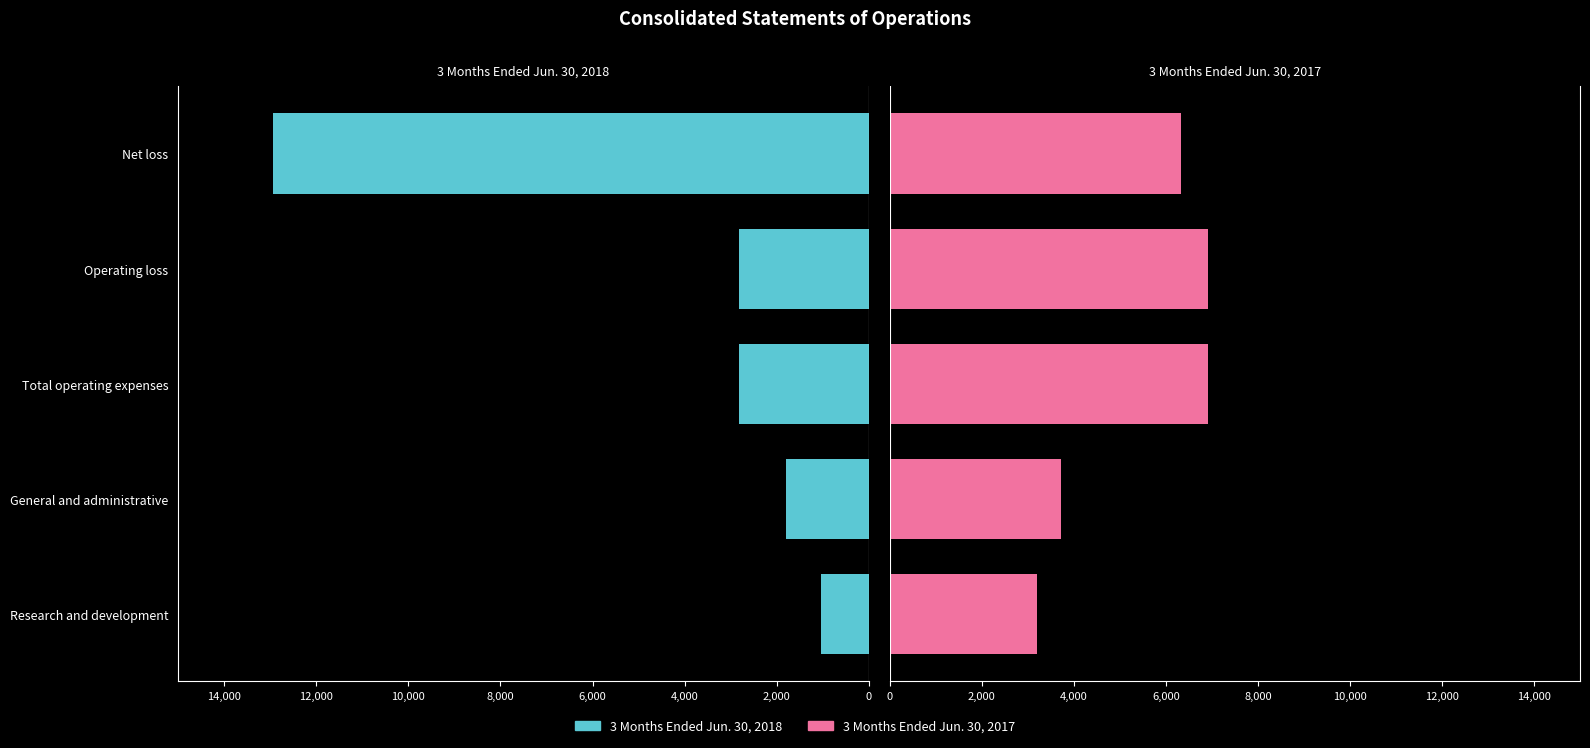

At how many categories does at least one series exceed 1138?

5